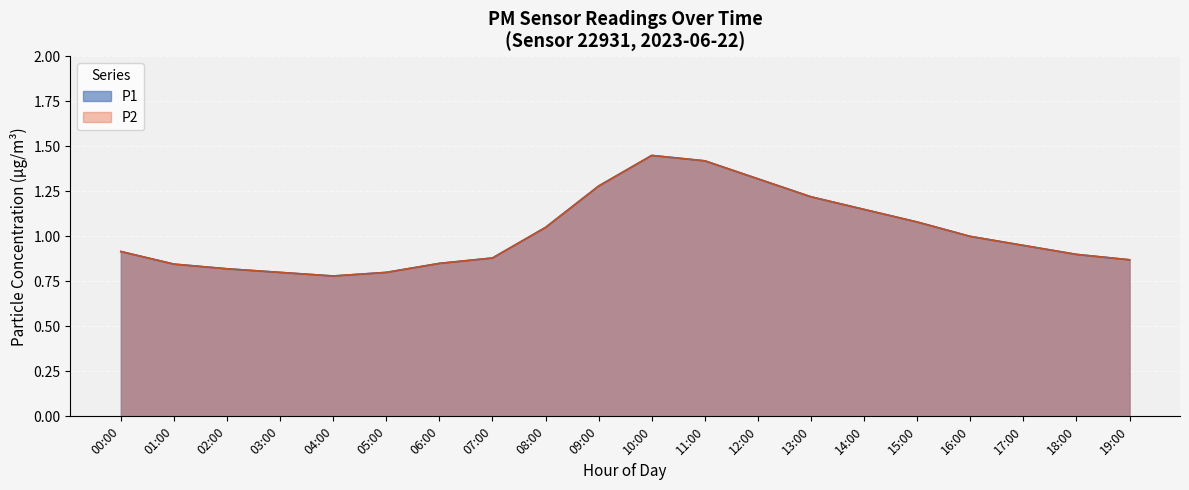

True or false: P2 and P1 intersect in this chart.

False